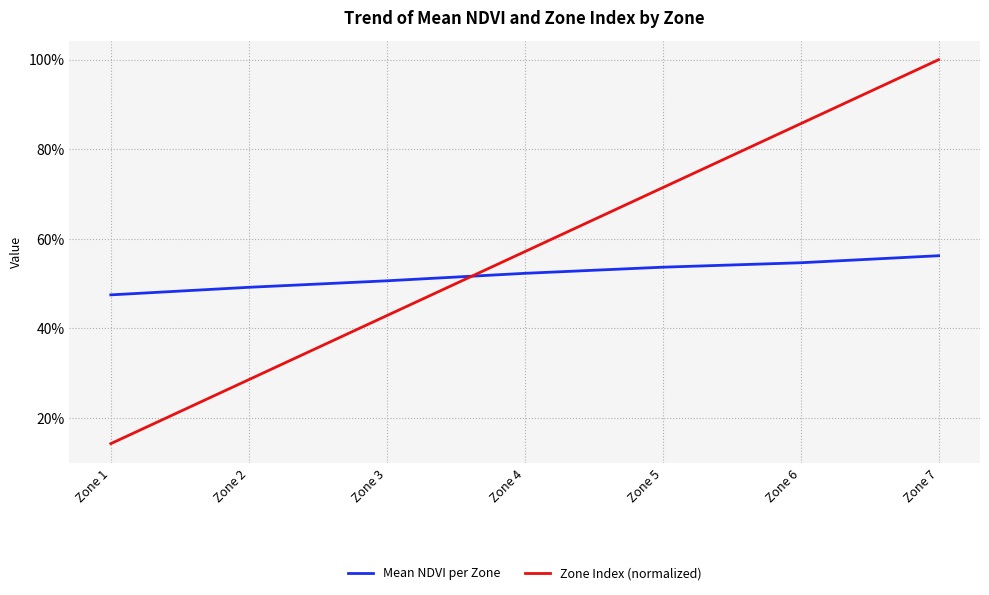

Rank the categories by Mean NDVI per Zone value from highest to lowest.

Zone 7, Zone 6, Zone 5, Zone 4, Zone 3, Zone 2, Zone 1